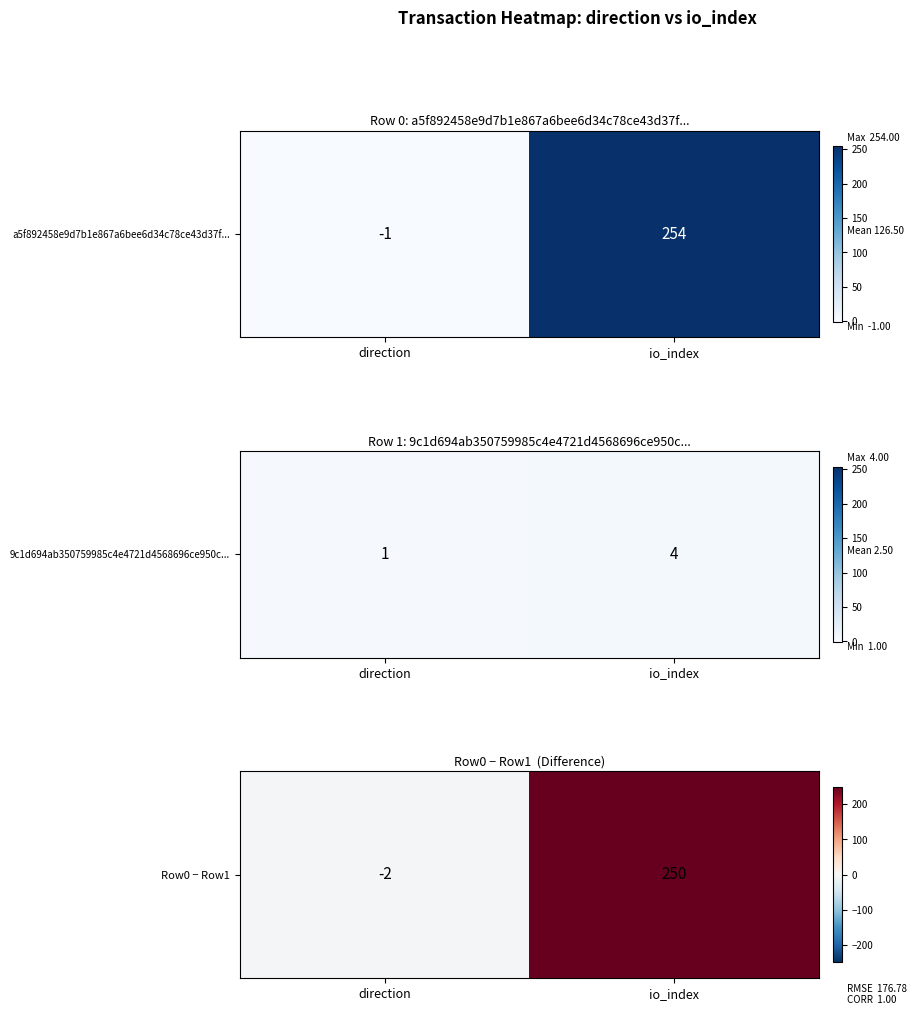

How many positive values are there?

1